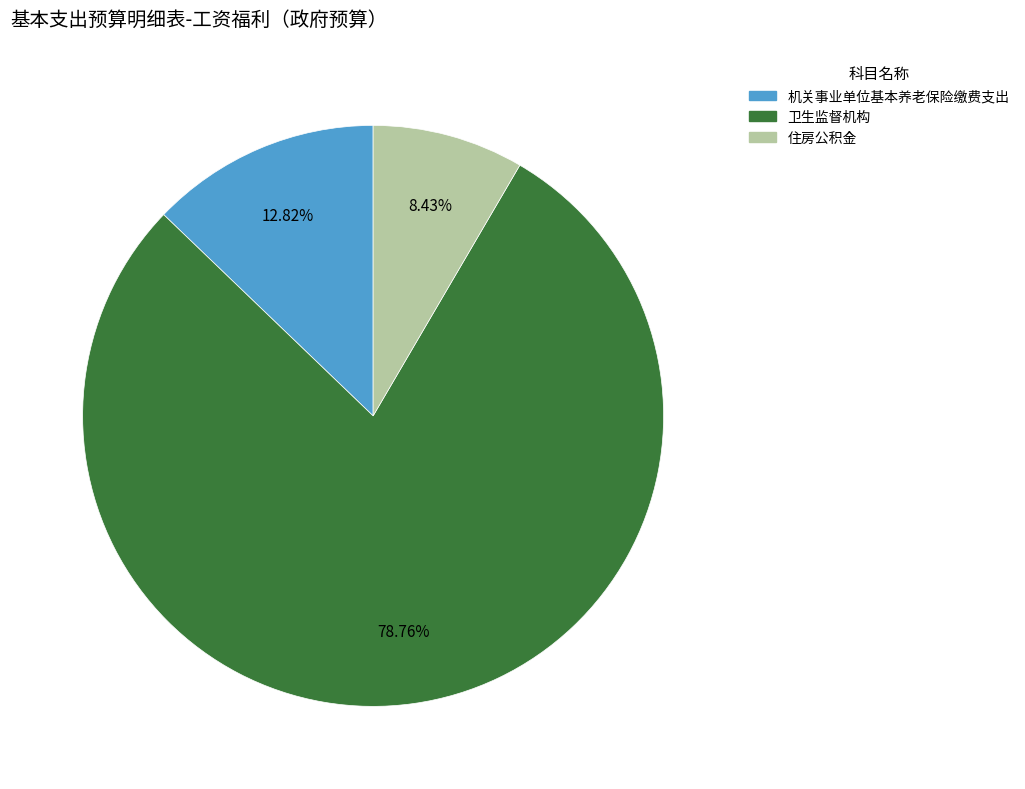

Which has a higher value, 机关事业单位基本养老保险缴费支出 or 卫生监督机构?

卫生监督机构